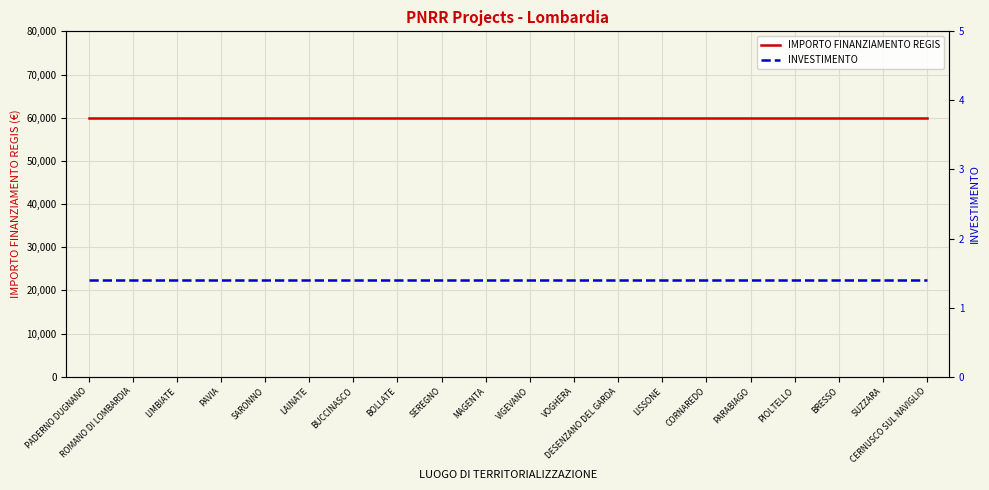

Rank the series by their average value, from lowest to highest.

INVESTIMENTO, IMPORTO FINANZIAMENTO REGIS